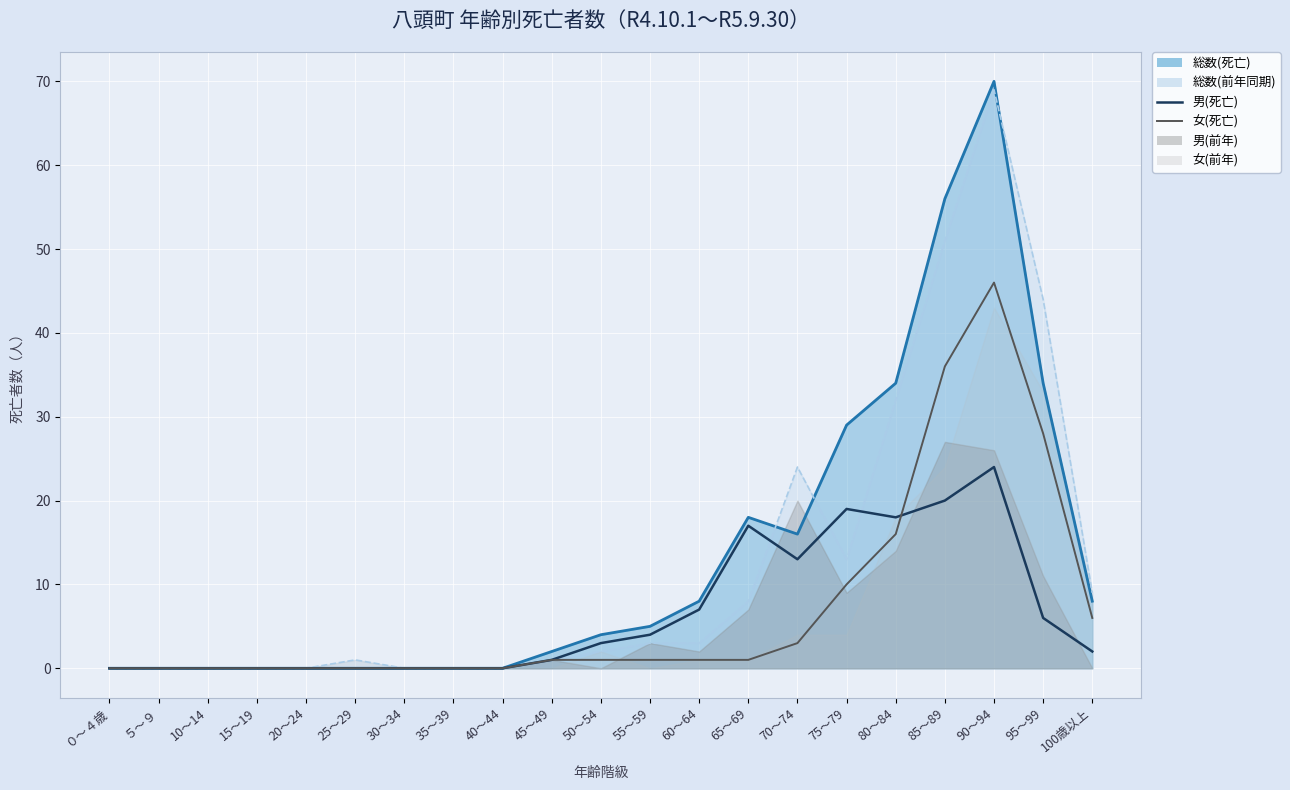

Rank the series at 90～94 from lowest to highest value.

男(死亡), 女(死亡)